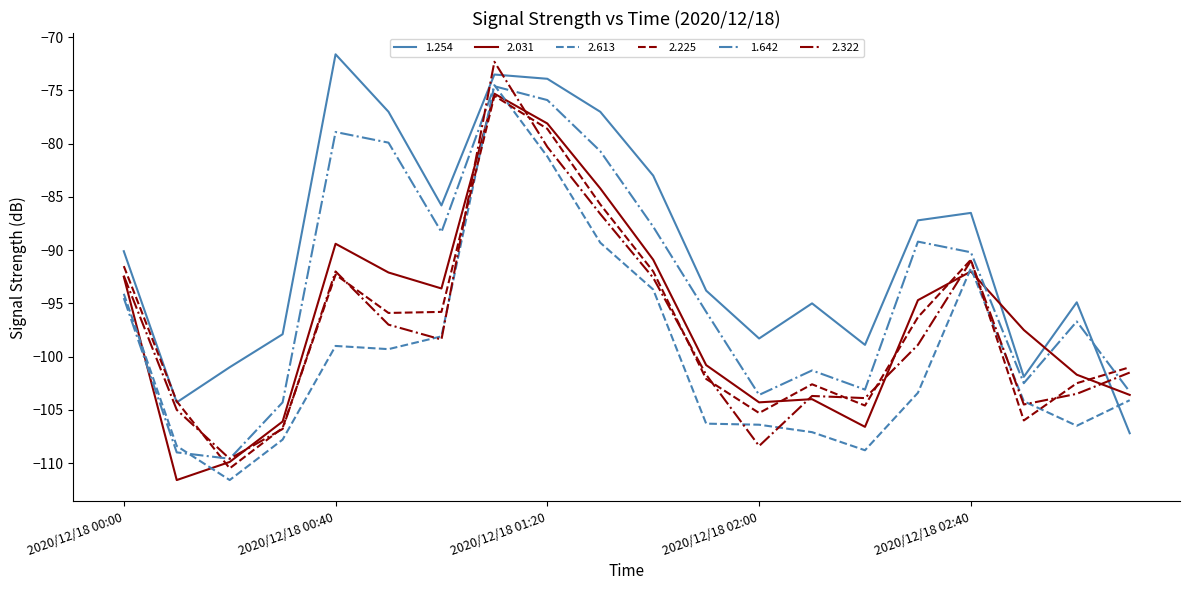

Which series has the largest total across all categories?

1.254